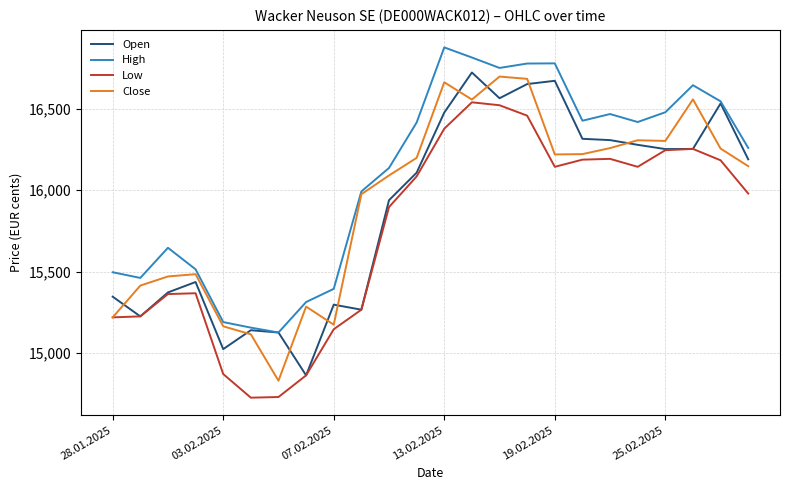

What is the minimum value shown in the chart?

14727